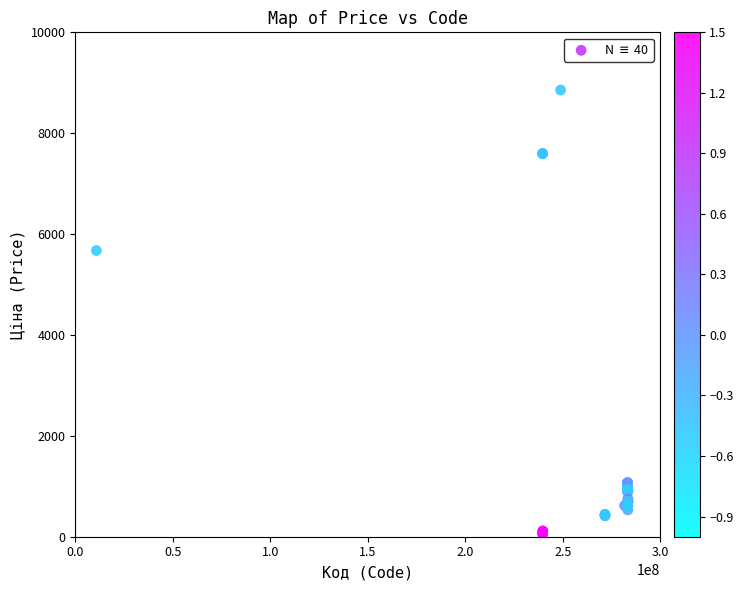

What Y value in the scatter plot is closest to 4456?

5673.8